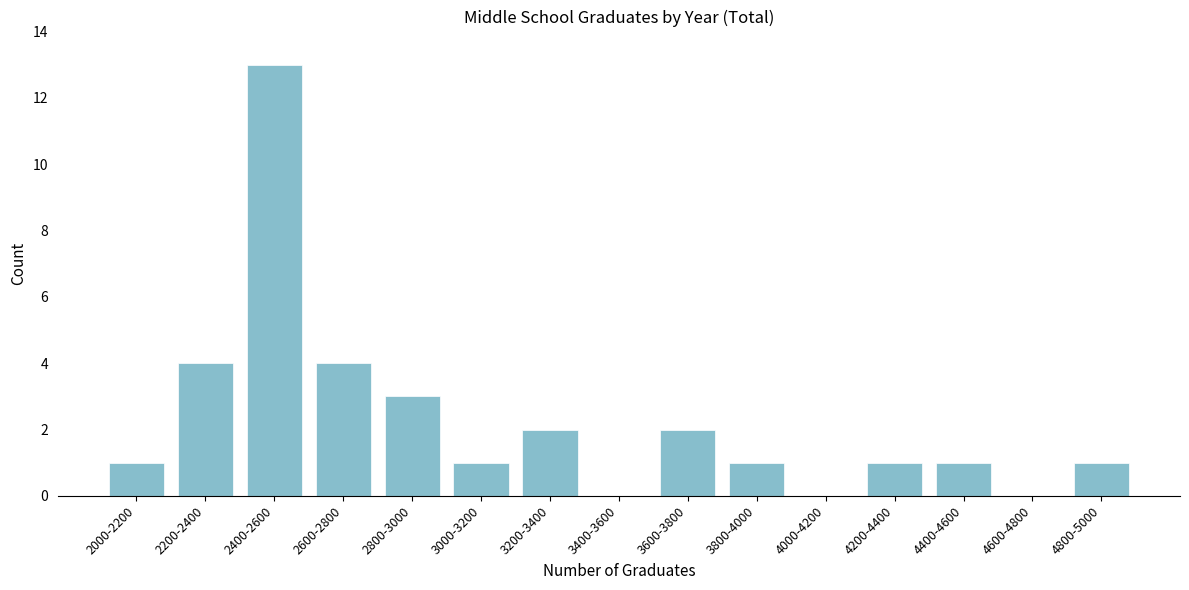

Reading left to right, transcribe all the data shown in this chart.

2000-2200=1	2200-2400=4	2400-2600=13	2600-2800=4	2800-3000=3	3000-3200=1	3200-3400=2	3400-3600=0	3600-3800=2	3800-4000=1	4000-4200=0	4200-4400=1	4400-4600=1	4600-4800=0	4800-5000=1